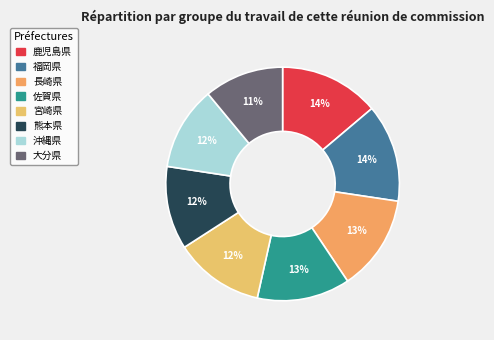

What is the largest slice in the pie chart?

鹿児島県